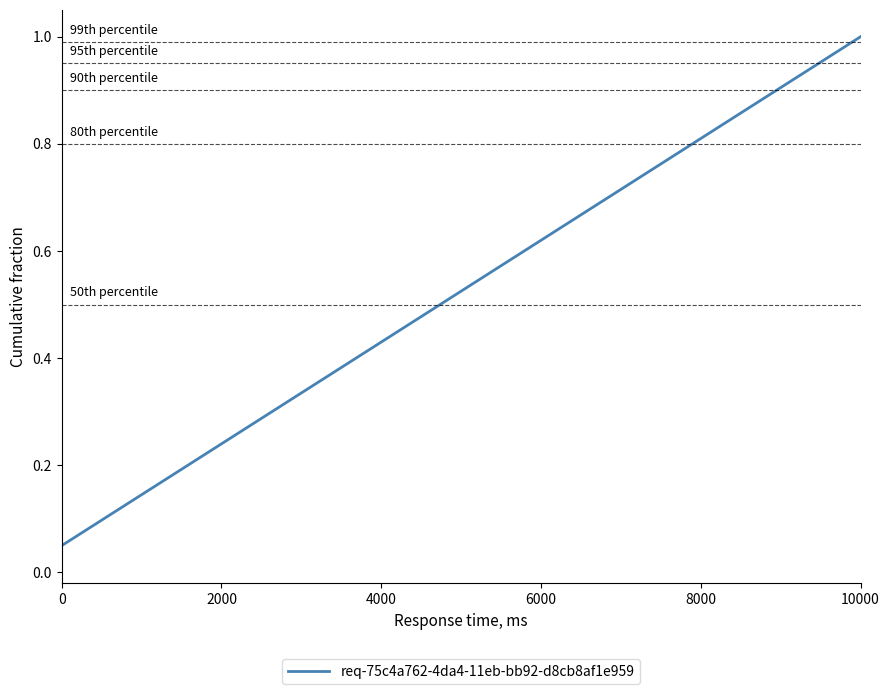

The value at 10000 is 1.0. True or false?

True